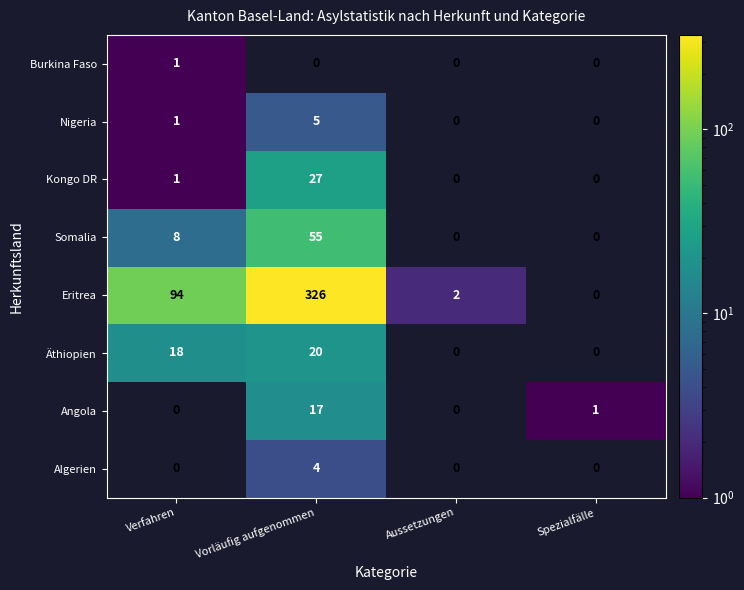

List the series in order of their peak value, lowest first.

Burkina Faso, Algerien, Nigeria, Angola, Äthiopien, Kongo DR, Somalia, Eritrea